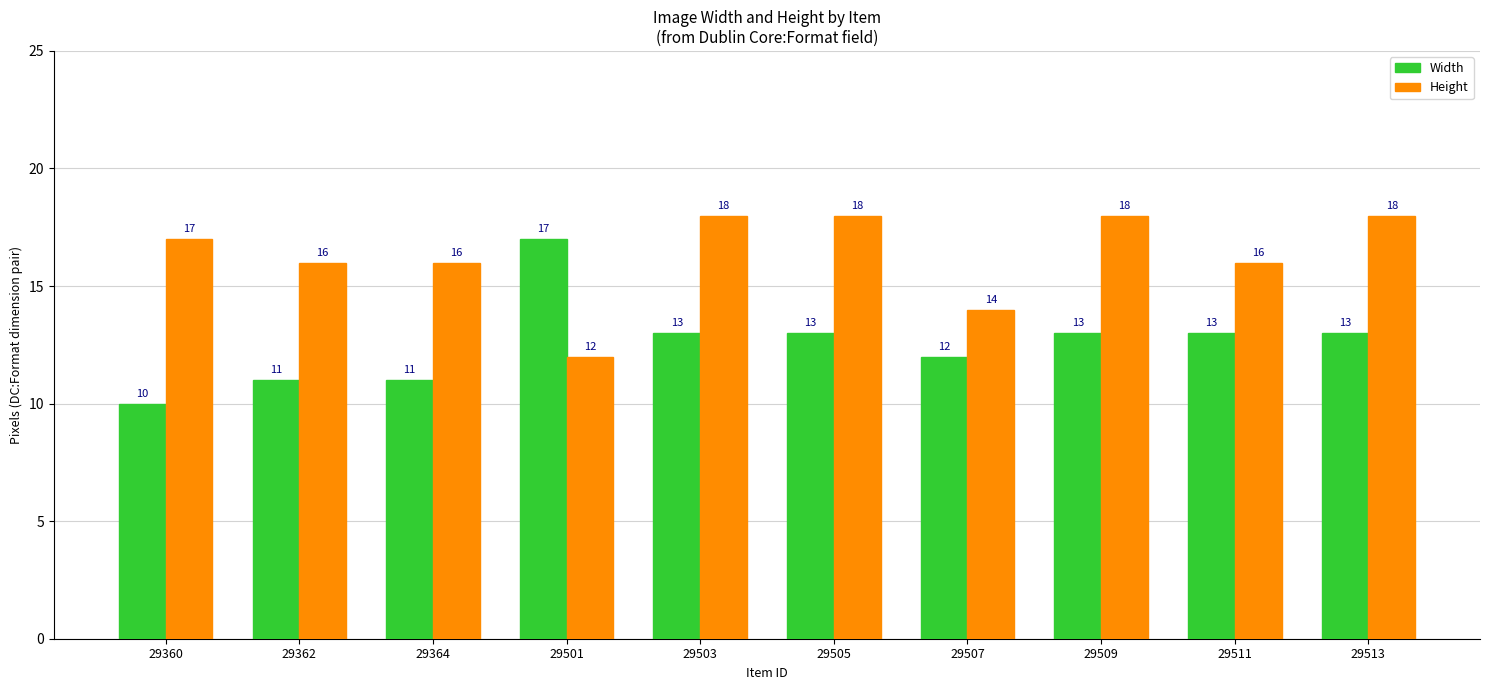

Which series has the largest total across all categories?

Height